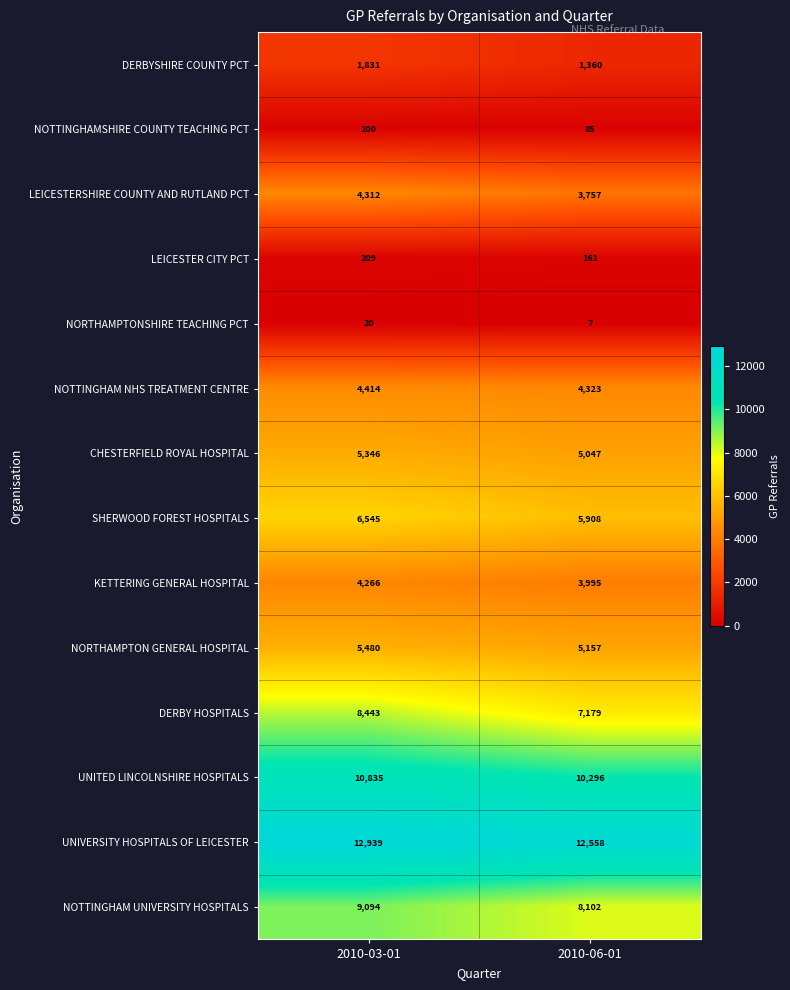

What is the spread (max minus min) of values at 2010-03-01?

12919